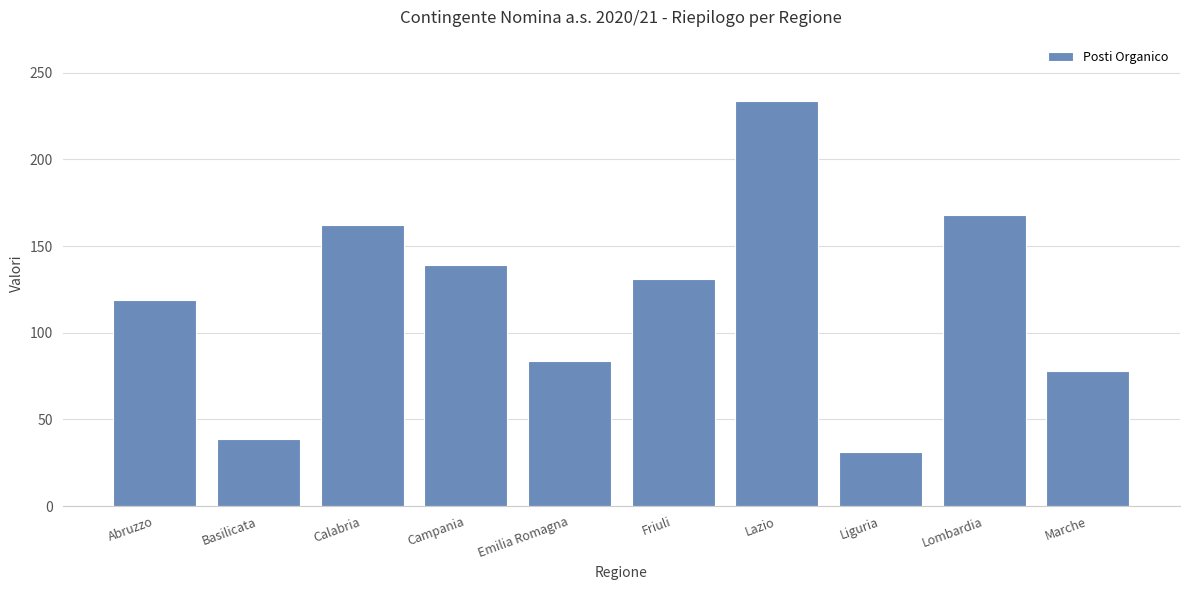

What is the change in value from Abruzzo to Liguria?

-88